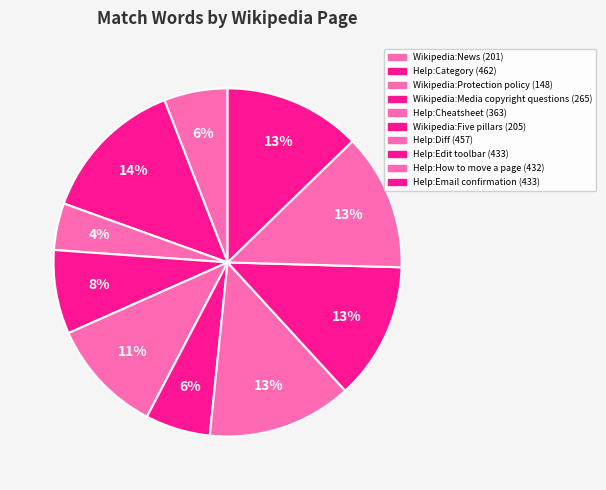

Count the number of slices in the pie.

10